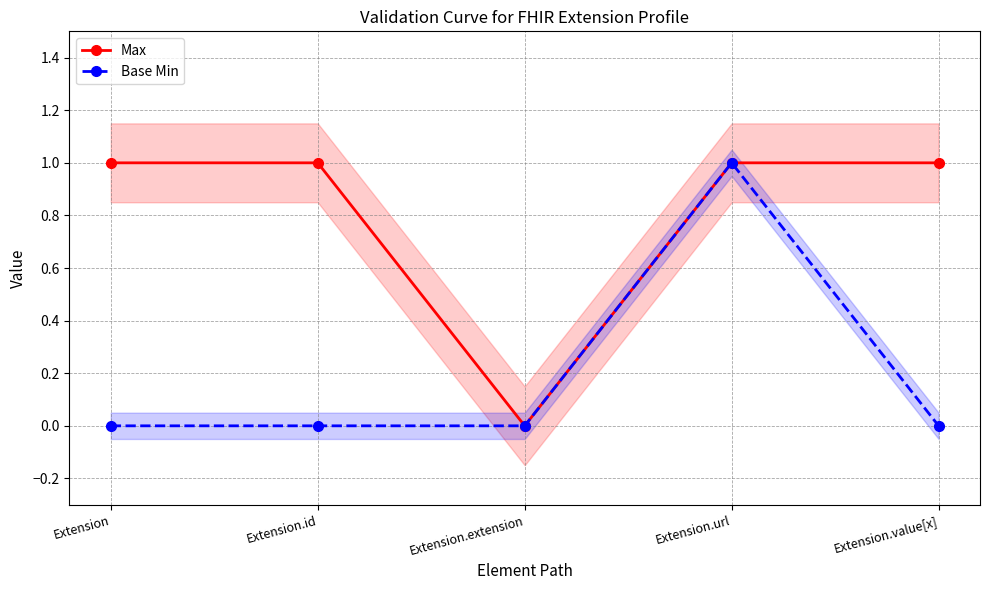

Which category has the lowest value across all series?

Extension.extension